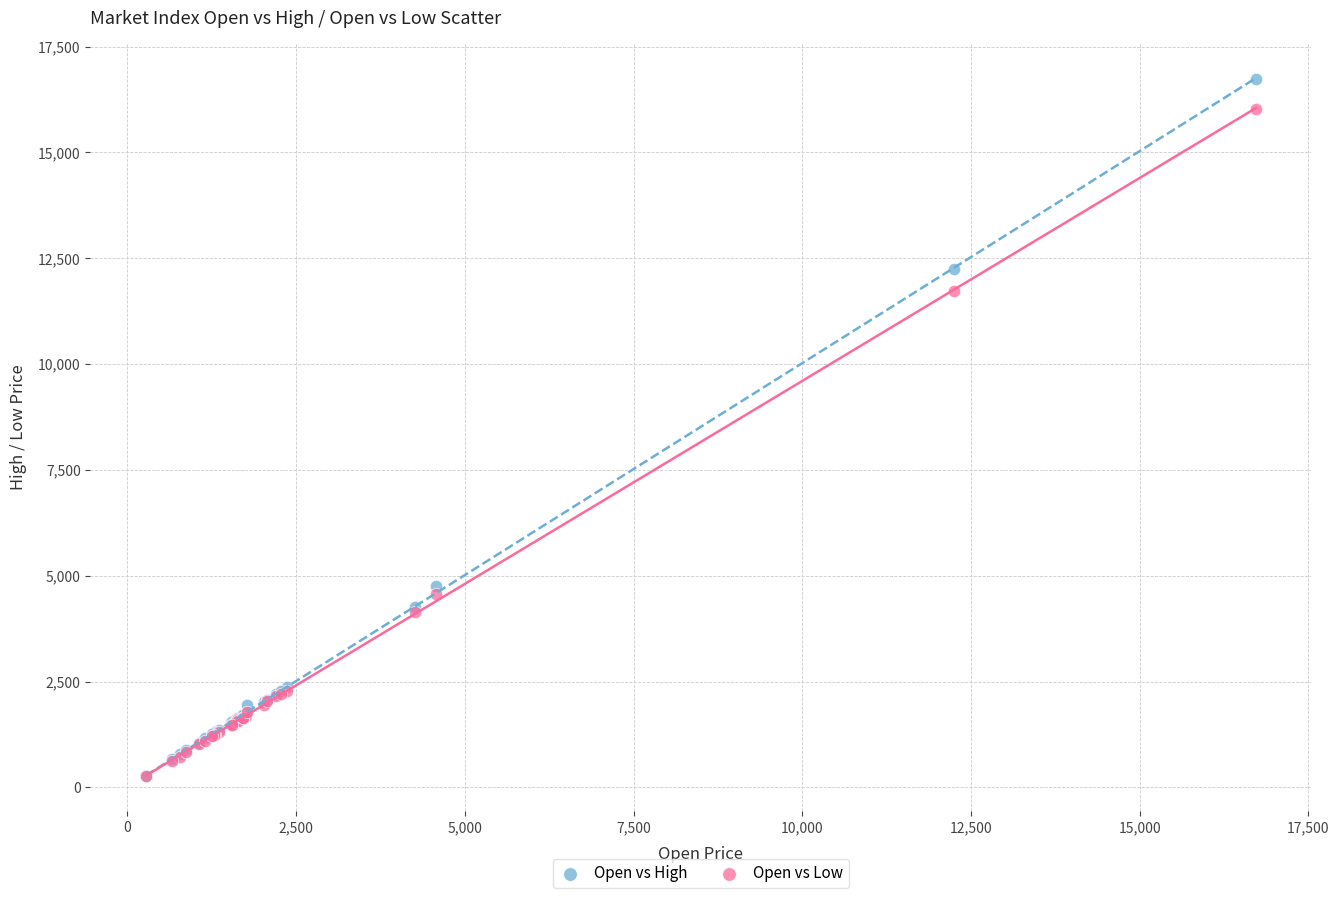

Which series reaches the maximum Y coordinate?

Open vs High